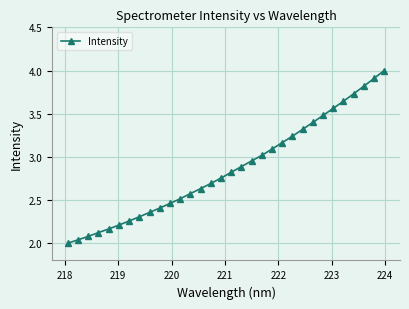

What is the average value?

2.9